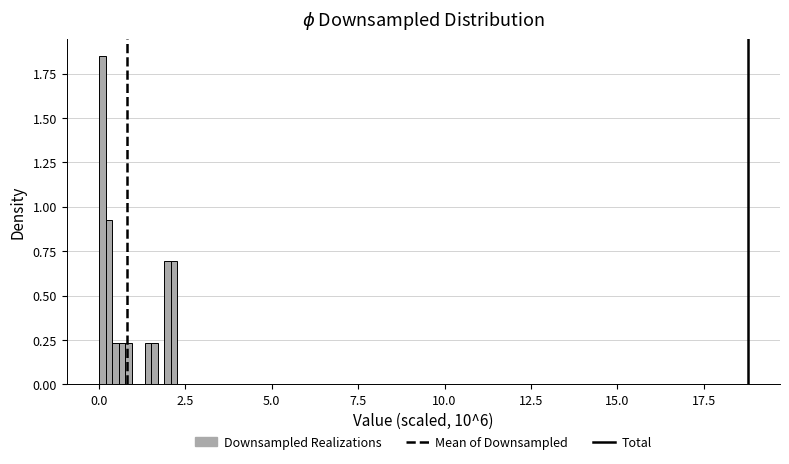

Read against the x-axis, roughly where is the centre of the tallest bar?

0.0